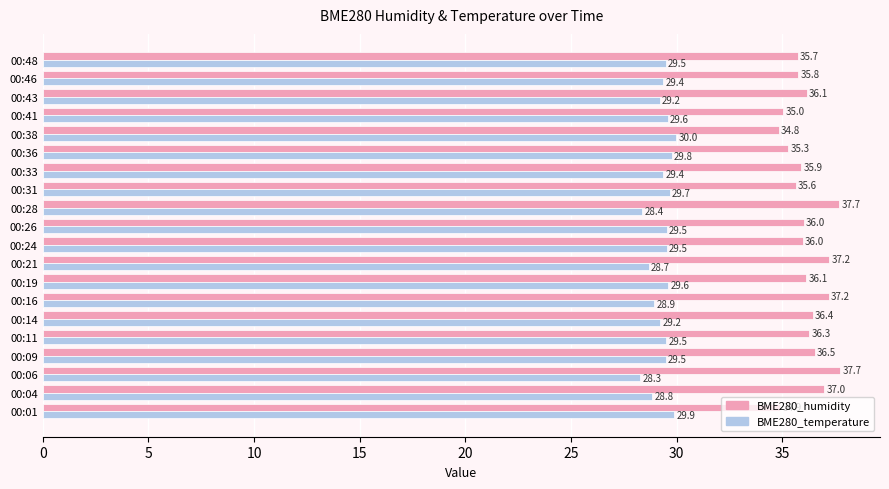

What is the average value of the BME280_temperature series?

29.3